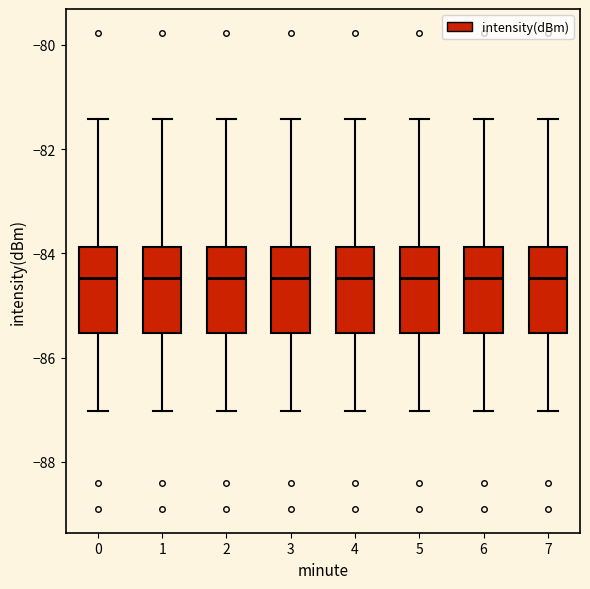

Reading left to right, read every box against the y-axis: the position of its median line, the range the box covers, and the ends of its whiskers. The values are not printed on the chart, so give them approximately, as read against the axis.

0: median -84.4, box -85.6 to -83.8, whiskers -87.0 to -81.4
1: median -84.4, box -85.6 to -83.8, whiskers -87.0 to -81.4
2: median -84.4, box -85.6 to -83.8, whiskers -87.0 to -81.4
3: median -84.4, box -85.6 to -83.8, whiskers -87.0 to -81.4
4: median -84.4, box -85.6 to -83.8, whiskers -87.0 to -81.4
5: median -84.4, box -85.6 to -83.8, whiskers -87.0 to -81.4
6: median -84.4, box -85.6 to -83.8, whiskers -87.0 to -81.4
7: median -84.4, box -85.6 to -83.8, whiskers -87.0 to -81.4